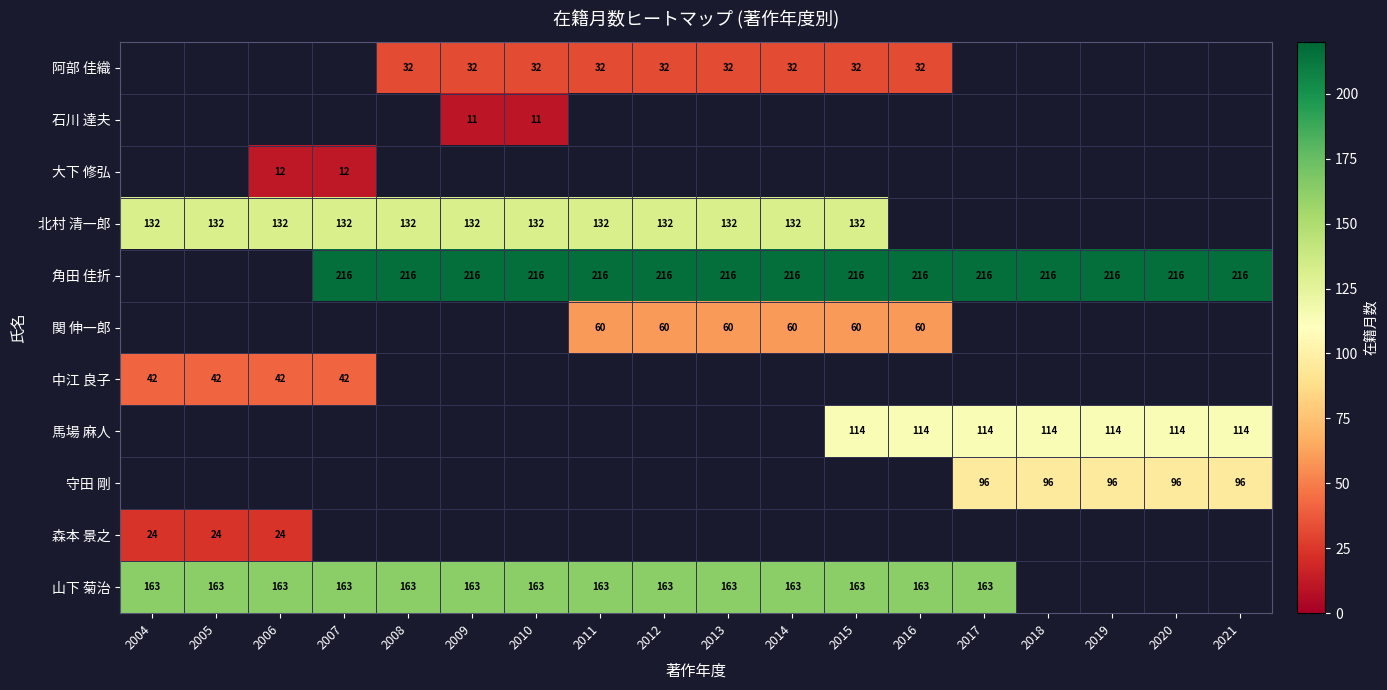

How many distinct data groups are displayed?

11